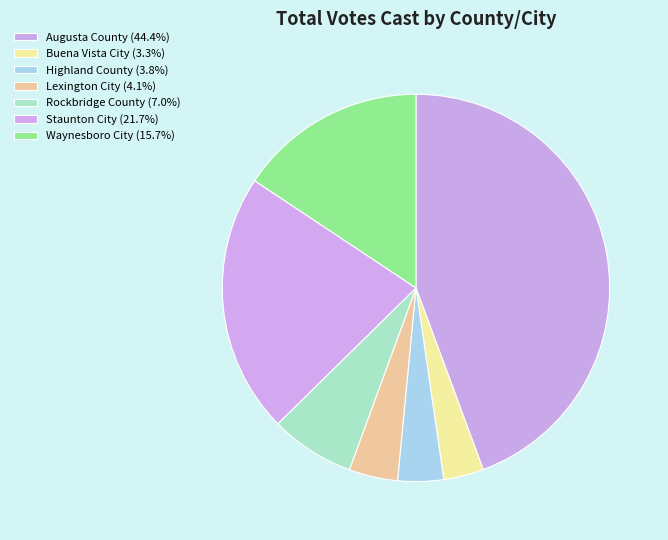

True or false: Lexington City accounts for 4% of the total.

True